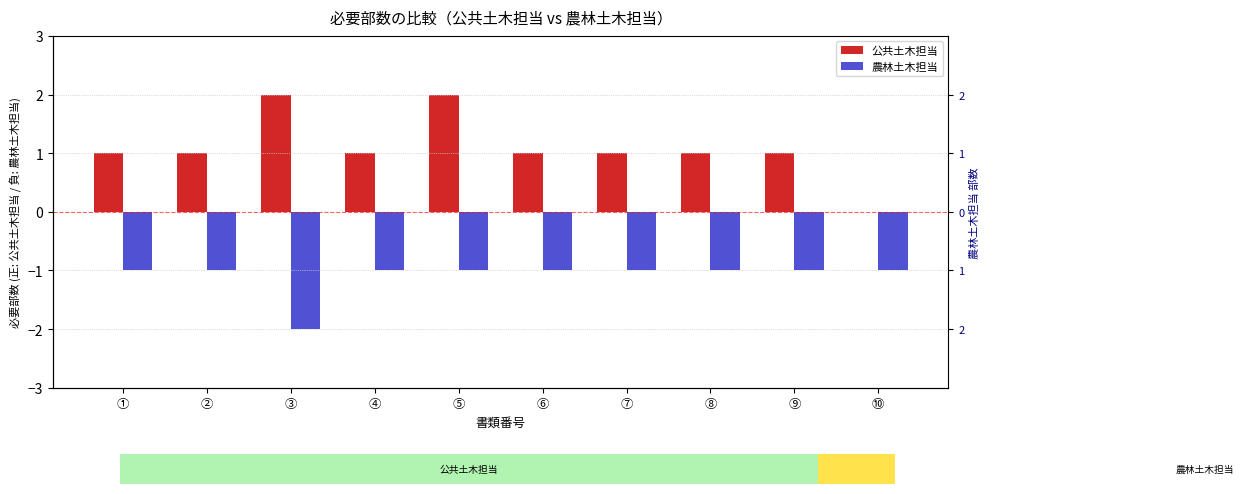

How many series are shown in this chart?

2